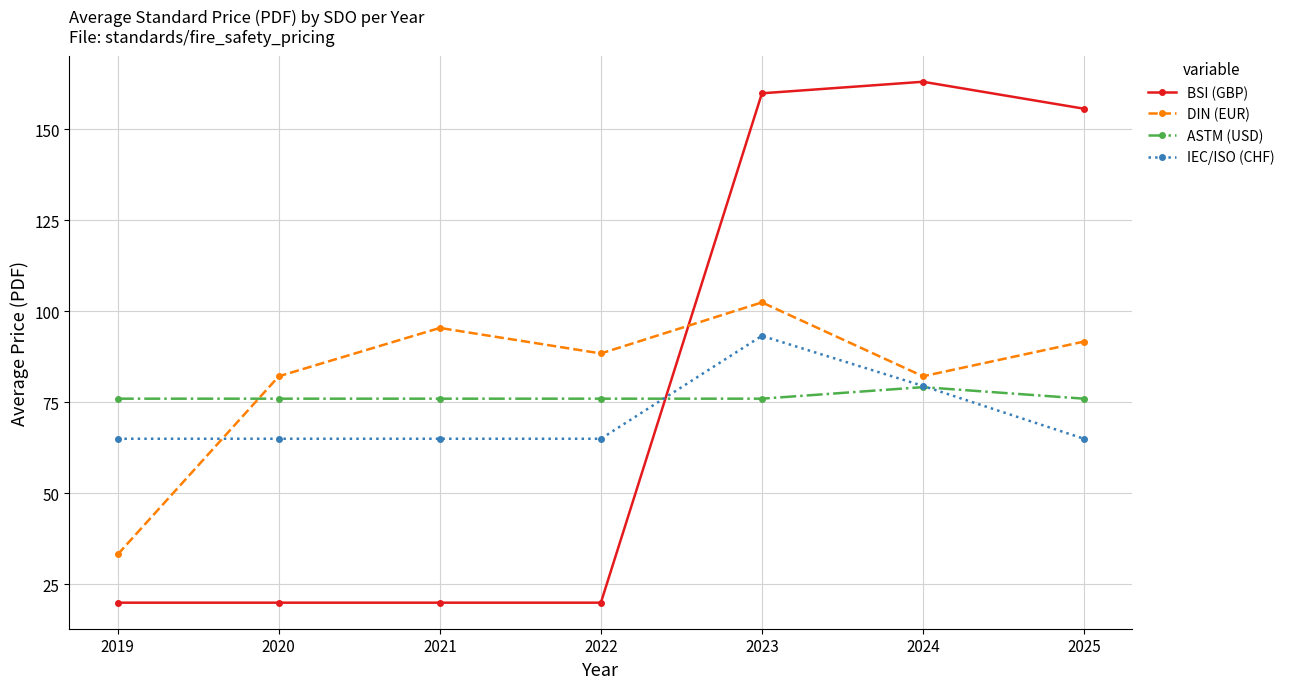

What is the total value across all series at 2024?

403.8